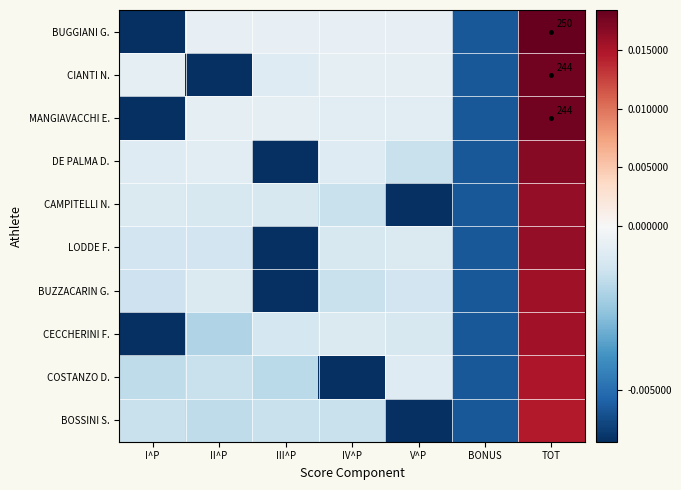

Which category has the highest value in the BOSSINI S. series?

TOT